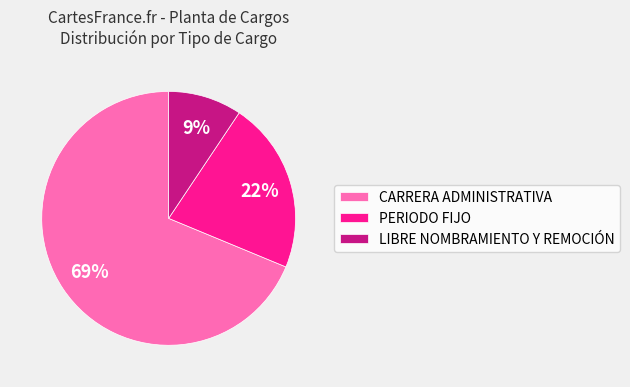

How many segments does this pie chart have?

3